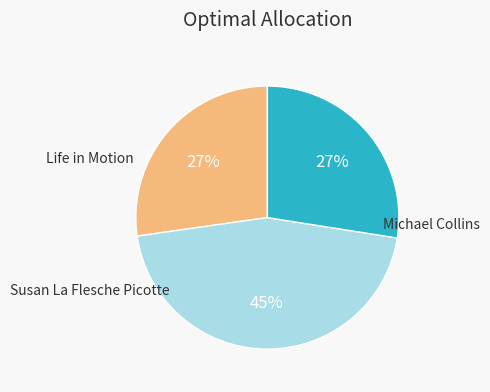

Does any single category account for the majority?

No